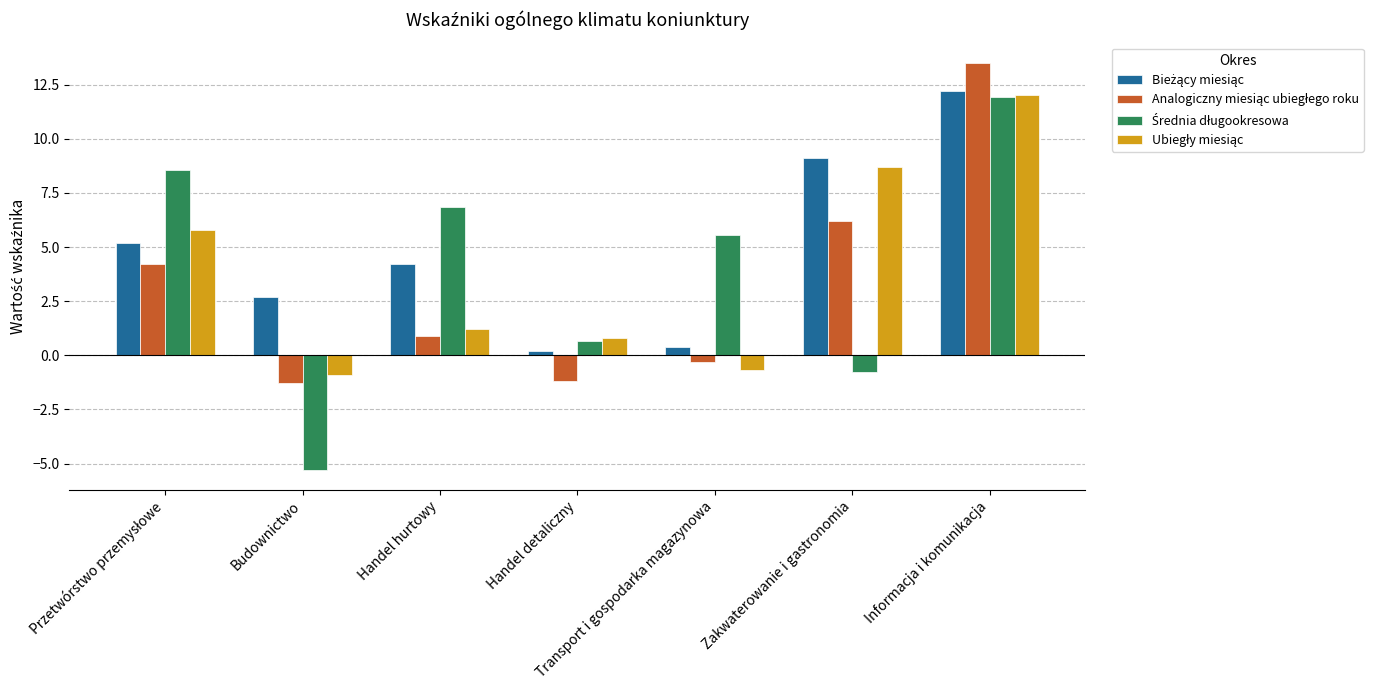

What is the maximum value shown in the chart?

13.5